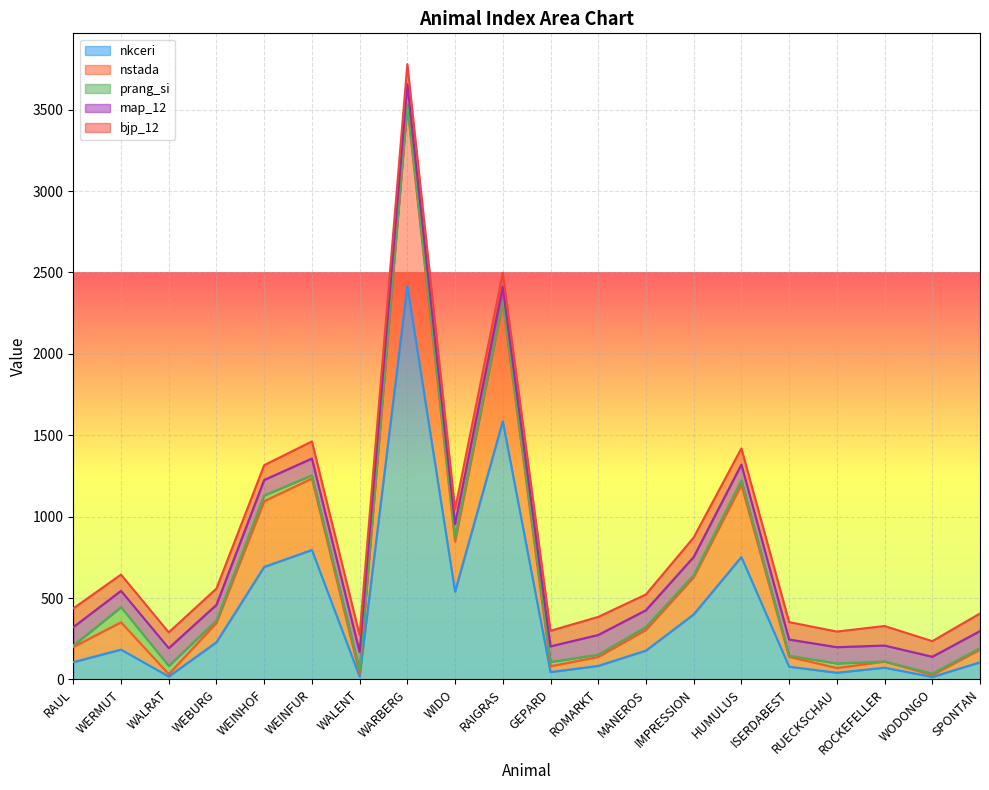

List the series in order of their peak value, lowest first.

prang_si, map_12, bjp_12, nstada, nkceri